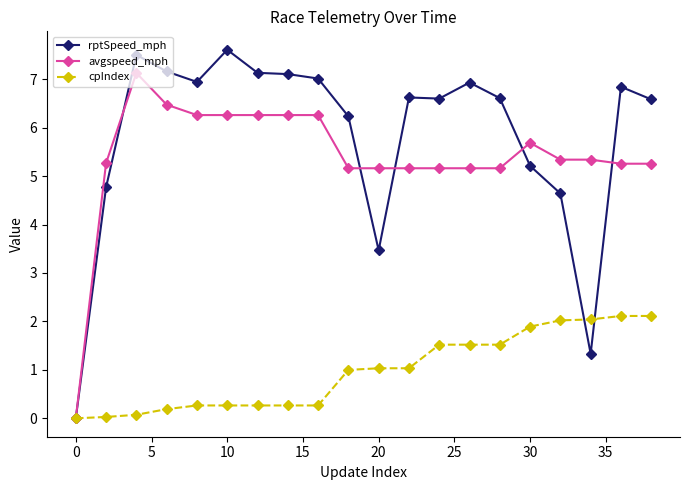

What is the value of the avgspeed_mph point at the 20th from the left?

5.3